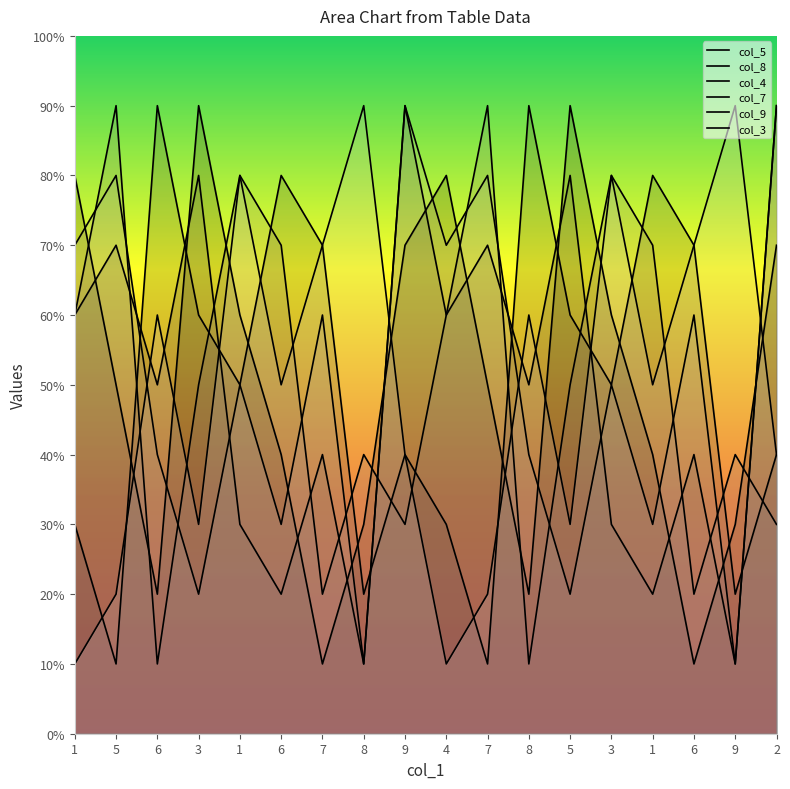

Where does the col_4 series first go above 5?

1